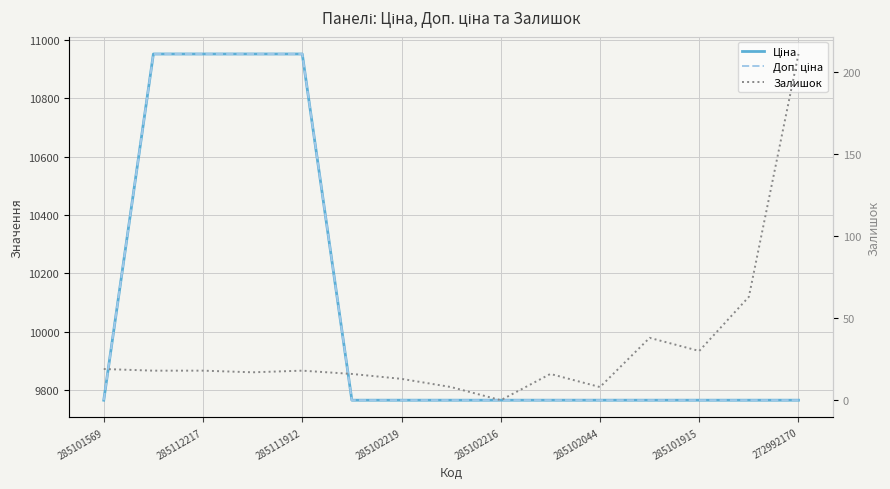

What are all the series names shown in the legend?

Ціна, Доп. ціна, Залишок